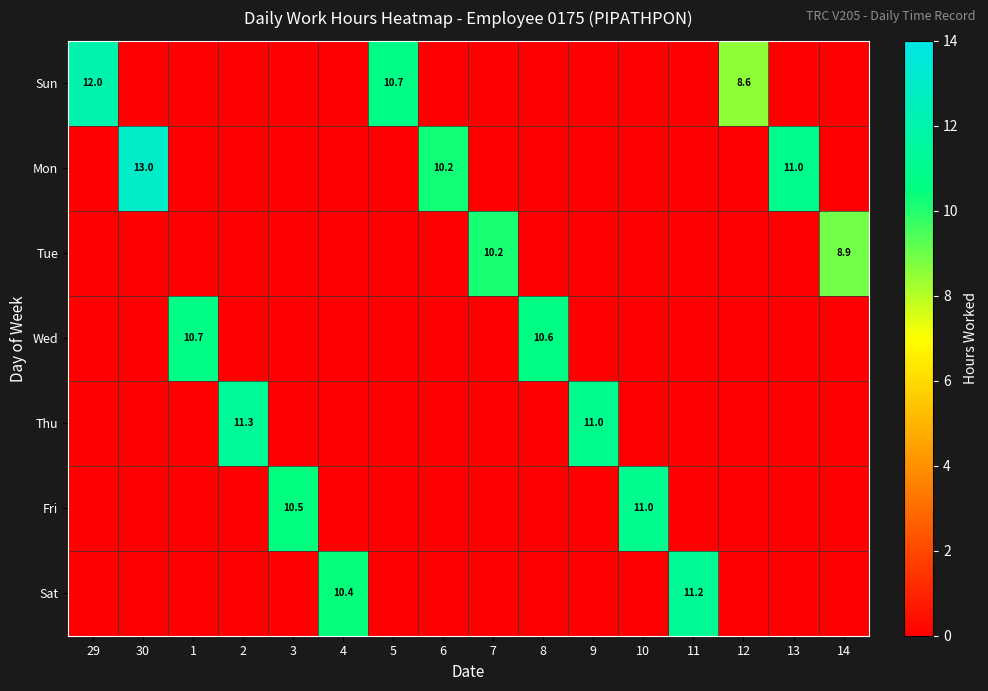

True or false: Sun has a value of 7.7 at 29.

False